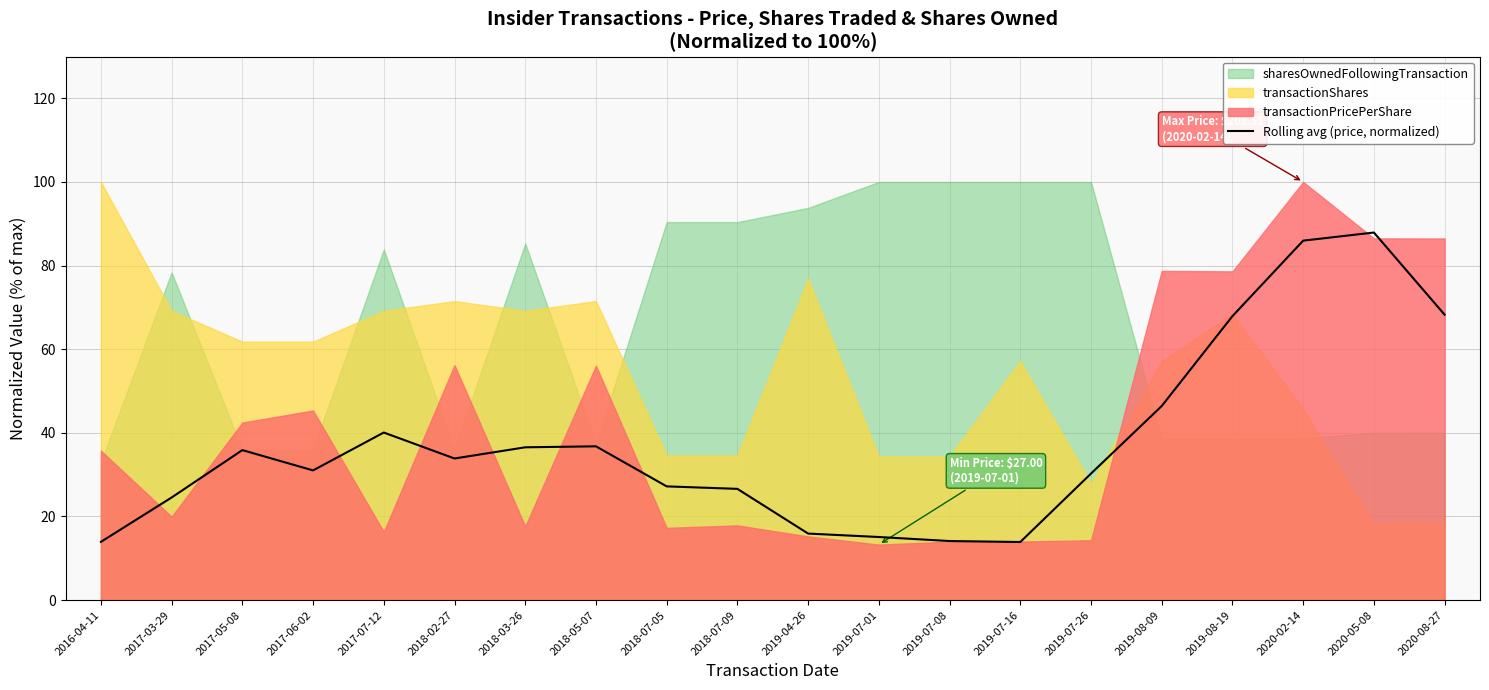

What is the minimum value for Rolling avg (price, normalized)?

13.9